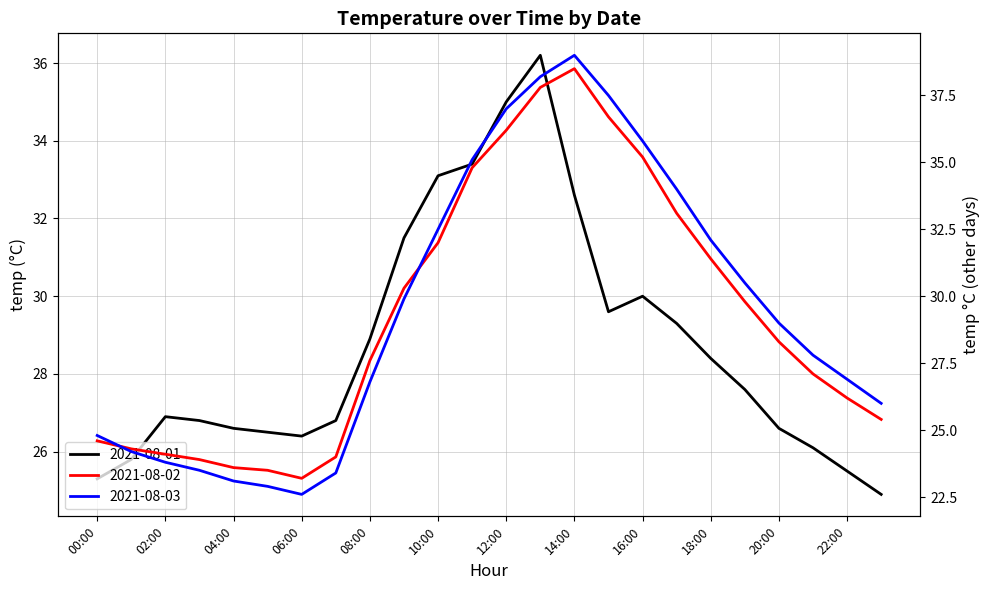

Which series ends up on top after the final intersection of 2021-08-03 and 2021-08-01?

2021-08-03